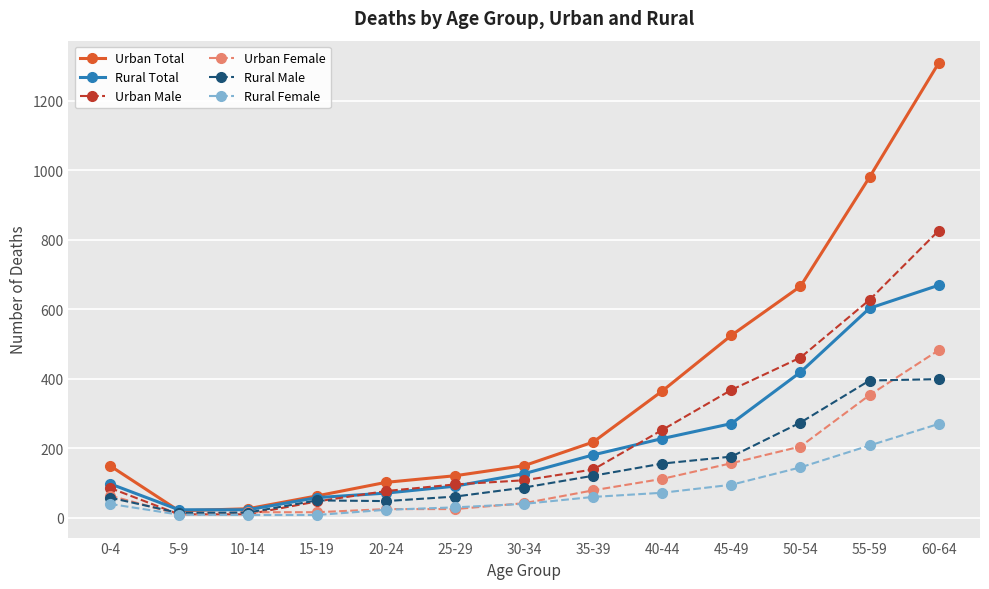

What is the total value across all series at 30-34?

554